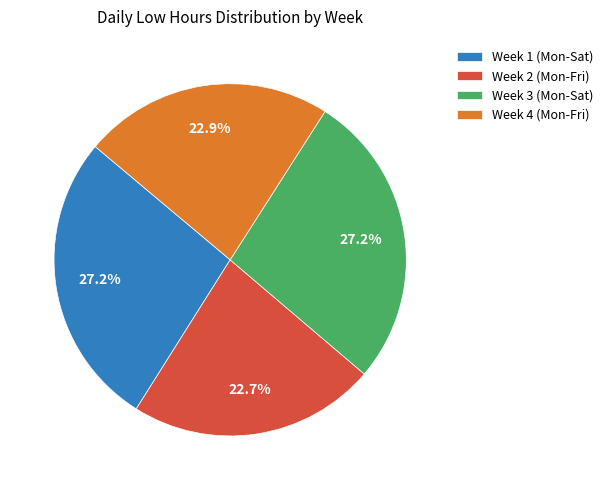

Which has a higher value, Week 2 (Mon-Fri) or Week 1 (Mon-Sat)?

Week 1 (Mon-Sat)